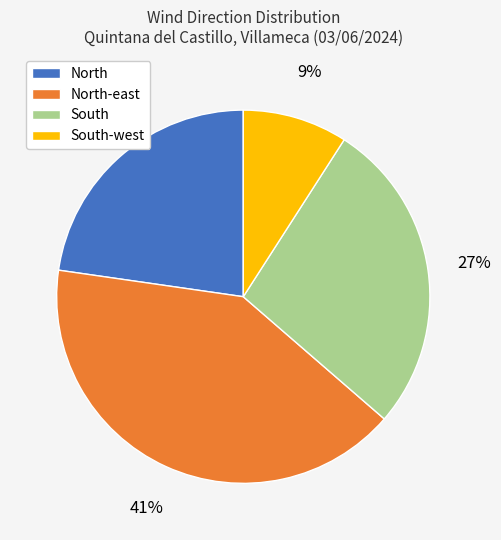

True or false: North-east accounts for 1% of the total.

False